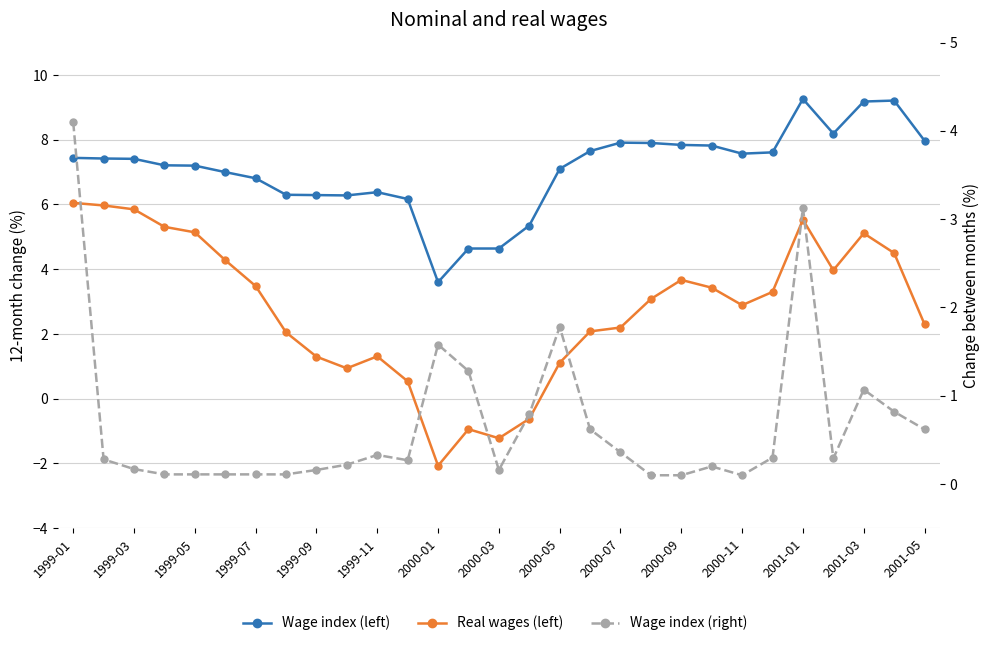

What are all the series names shown in the legend?

Wage index (left), Real wages (left), Wage index (right)